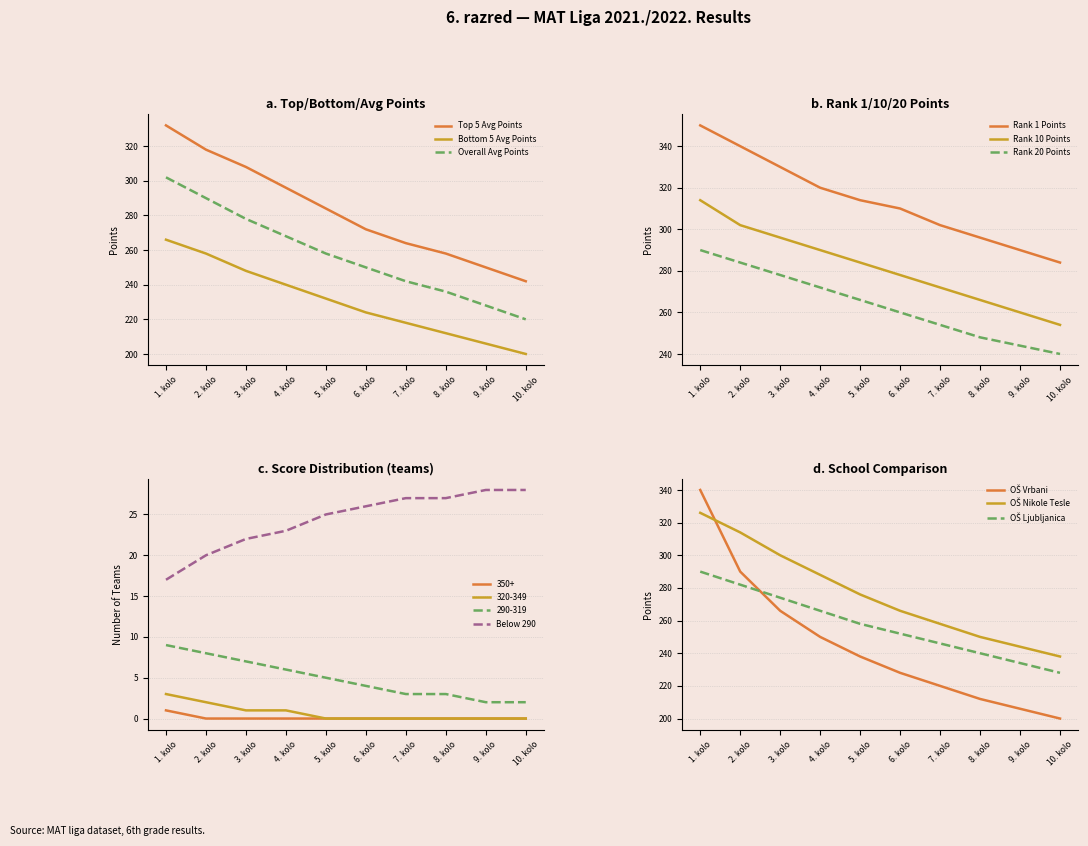

True or false: Top 5 Avg Points and Overall Avg Points cross at least once.

False